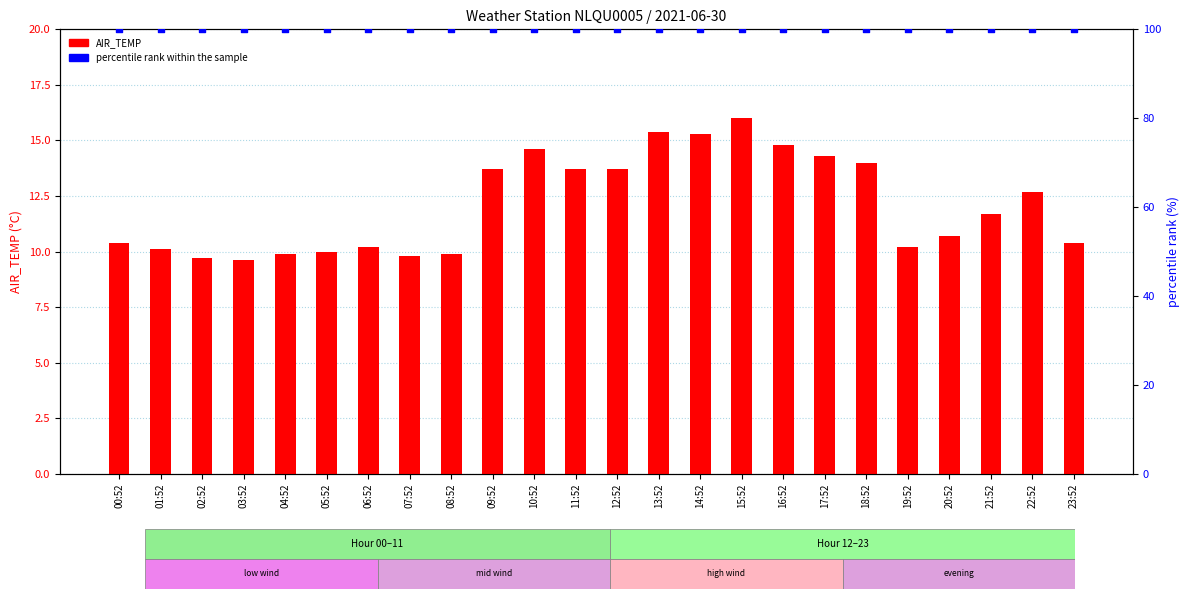

Which series reaches the minimum Y coordinate?

AIR_TEMP